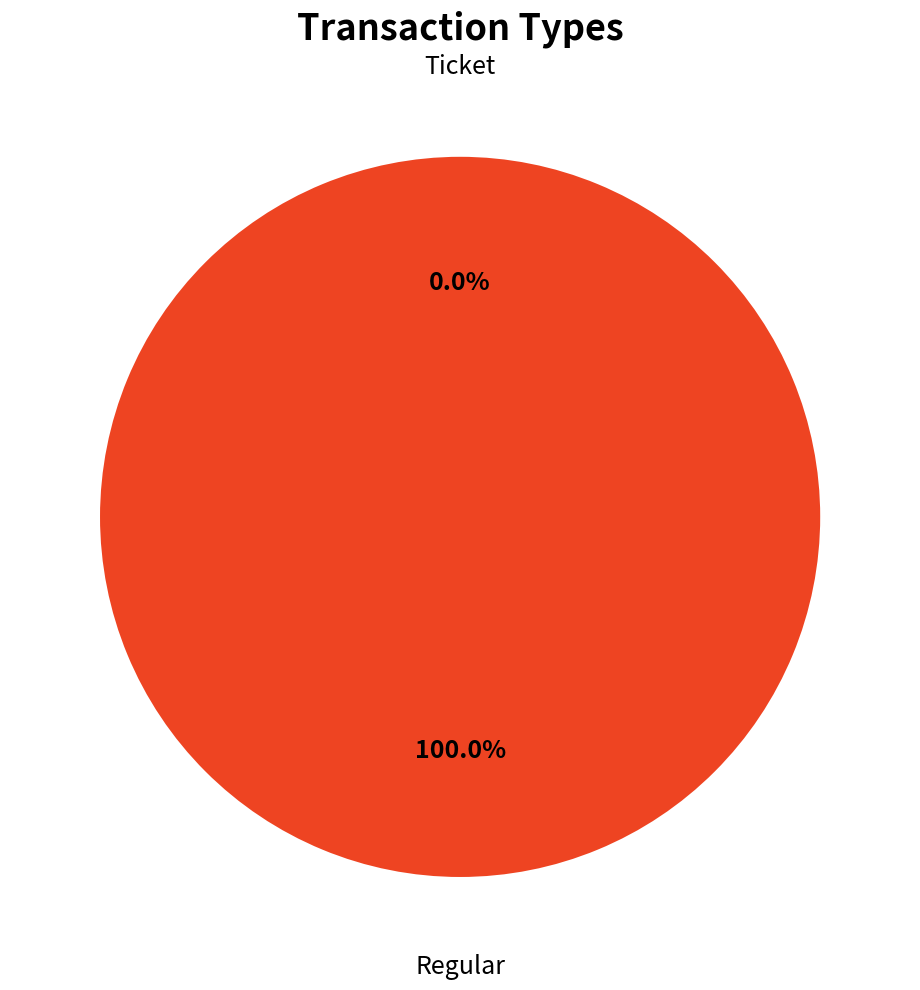

How many slices are in this pie chart?

2